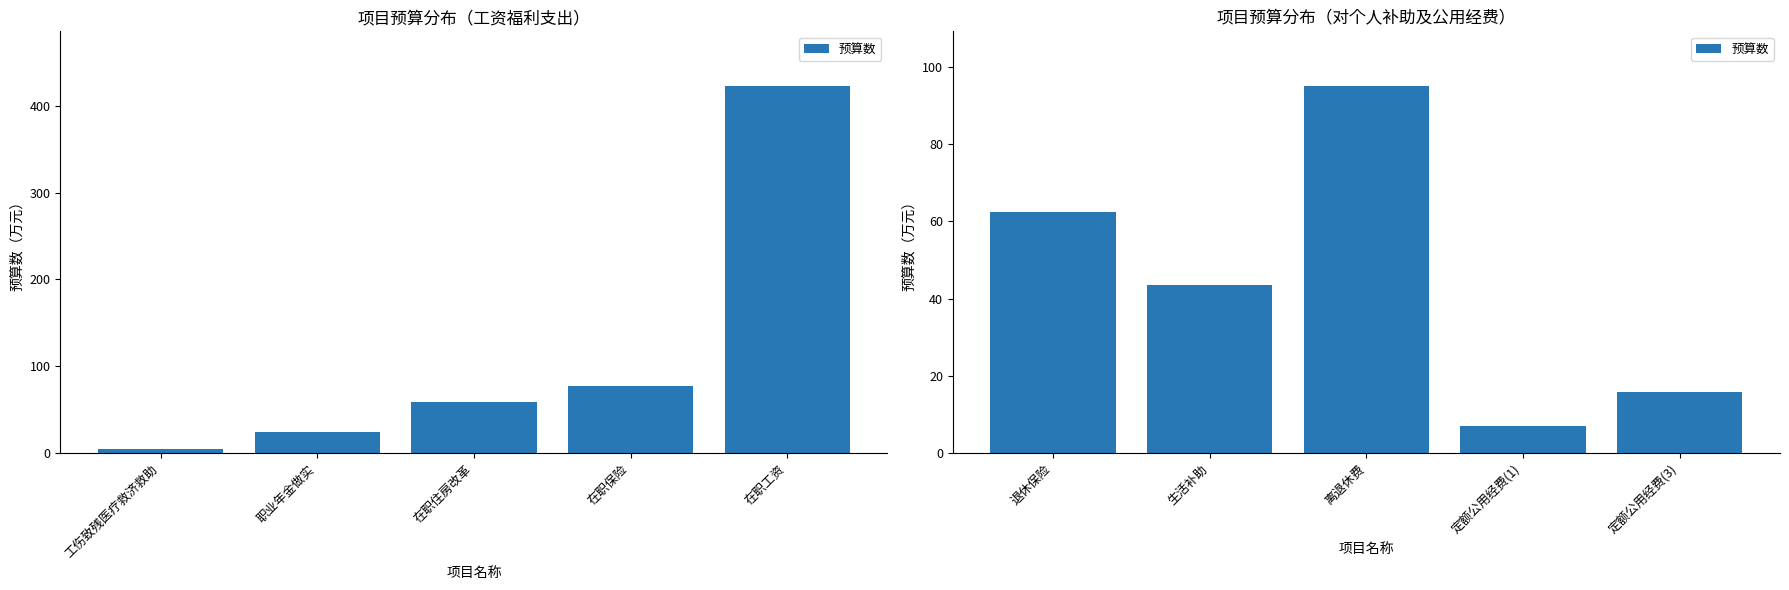

What is the value of the 4th bar from the left?

7.0